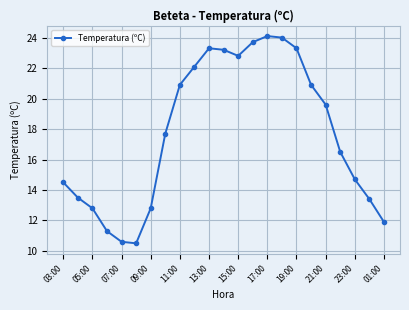

What is the value of the 4th point from the left?

11.3